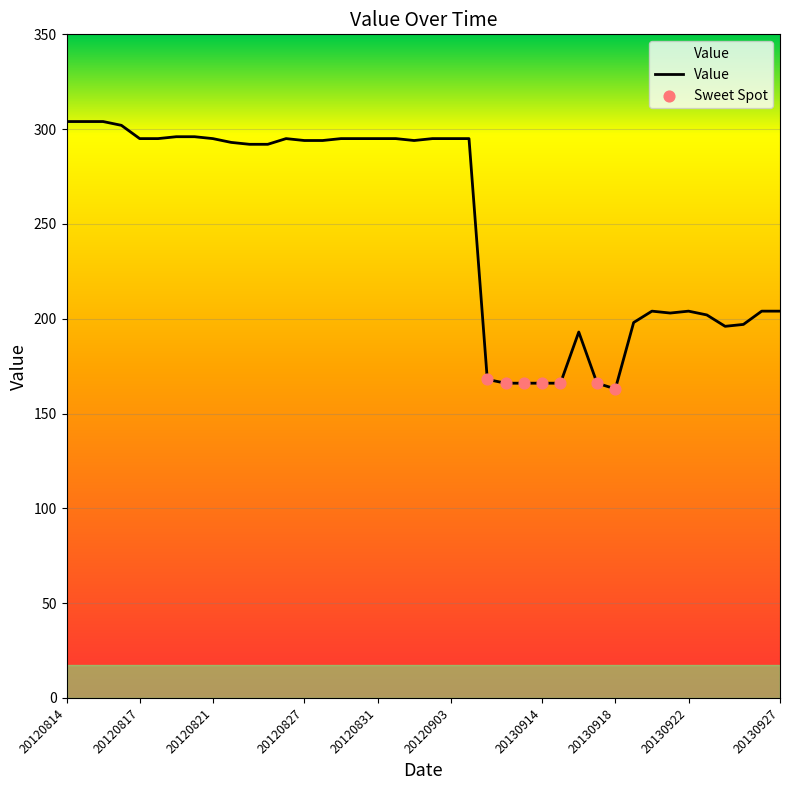

What is the minimum value shown in the chart?

163